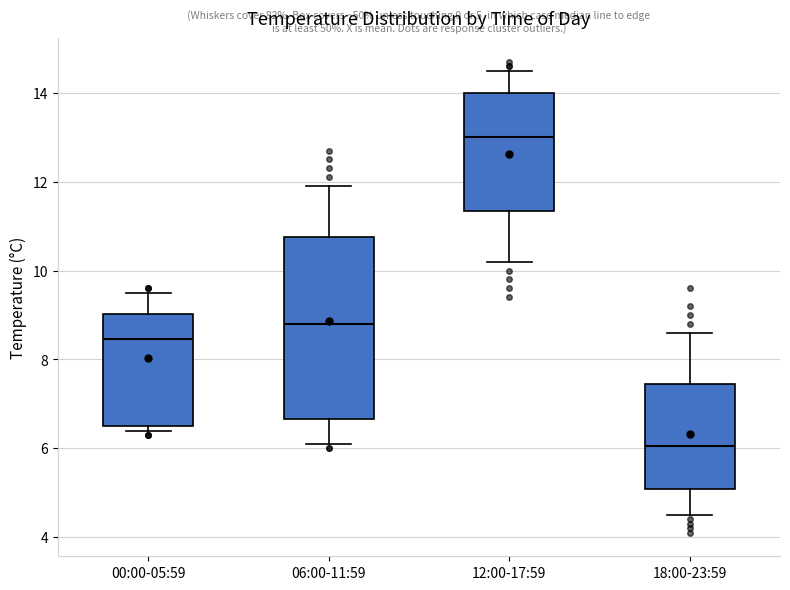

Which box's median line is the lowest?

18:00-23:59